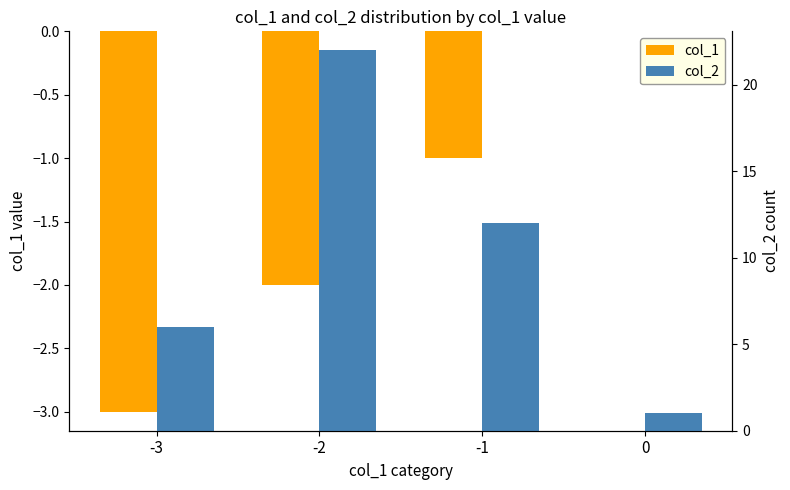

True or false: col_2 has a value of 0 at 0.

False